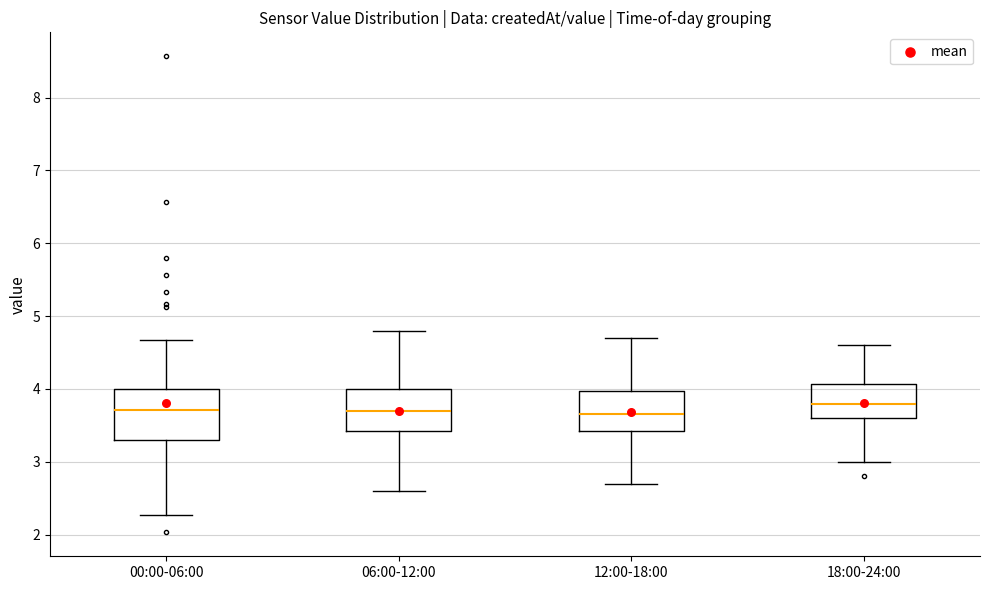

Reading left to right, read every box against the y-axis: the position of its median line, the range the box covers, and the ends of its whiskers. The values are not printed on the chart, so give them approximately, as read against the axis.

00:00-06:00: median 3.7, box 3.3 to 4.0, whiskers 2.3 to 4.7
06:00-12:00: median 3.7, box 3.4 to 4.0, whiskers 2.6 to 4.8
12:00-18:00: median 3.7, box 3.4 to 4.0, whiskers 2.7 to 4.7
18:00-24:00: median 3.8, box 3.6 to 4.1, whiskers 3.0 to 4.6